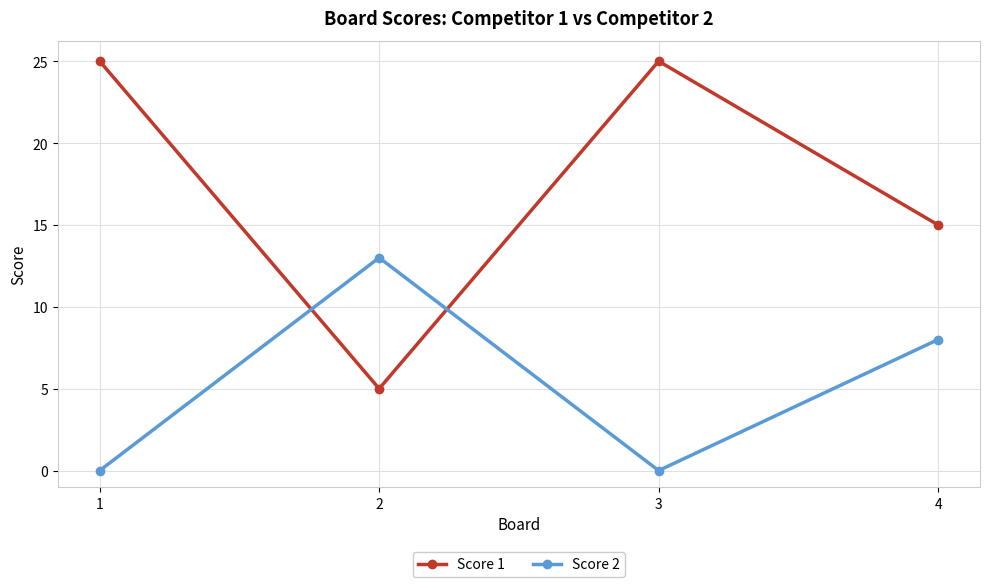

Is this an area chart (filled region under the line)?

No